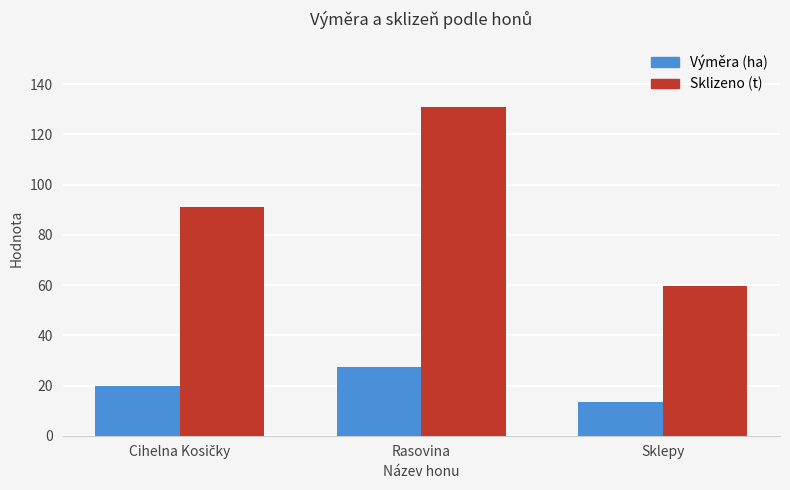

What is the approximate value of Výměra (ha) at Sklepy?

13.6